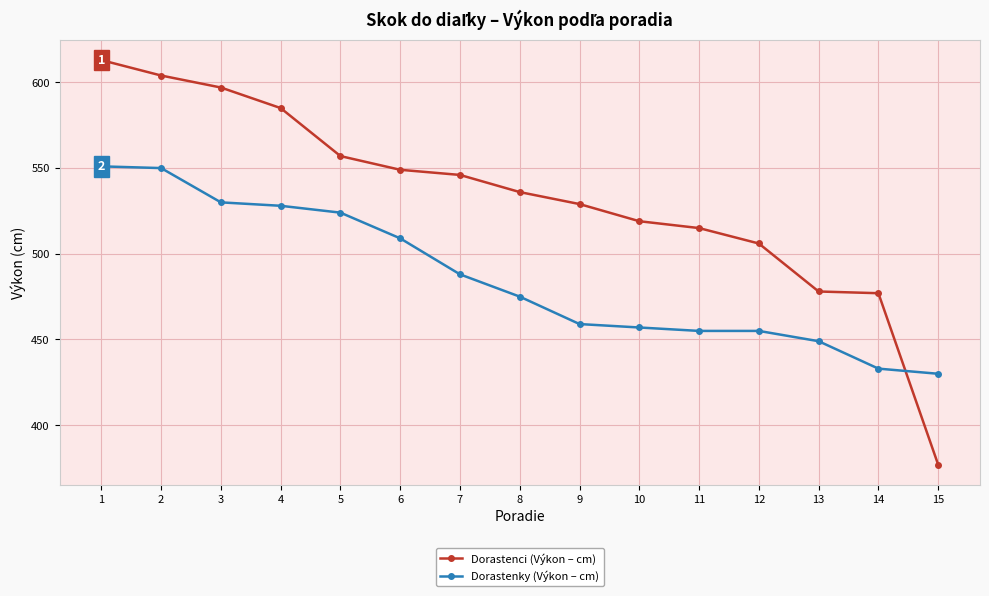

Rank the series at 1 from highest to lowest value.

Dorastenci (Výkon – cm), Dorastenky (Výkon – cm)